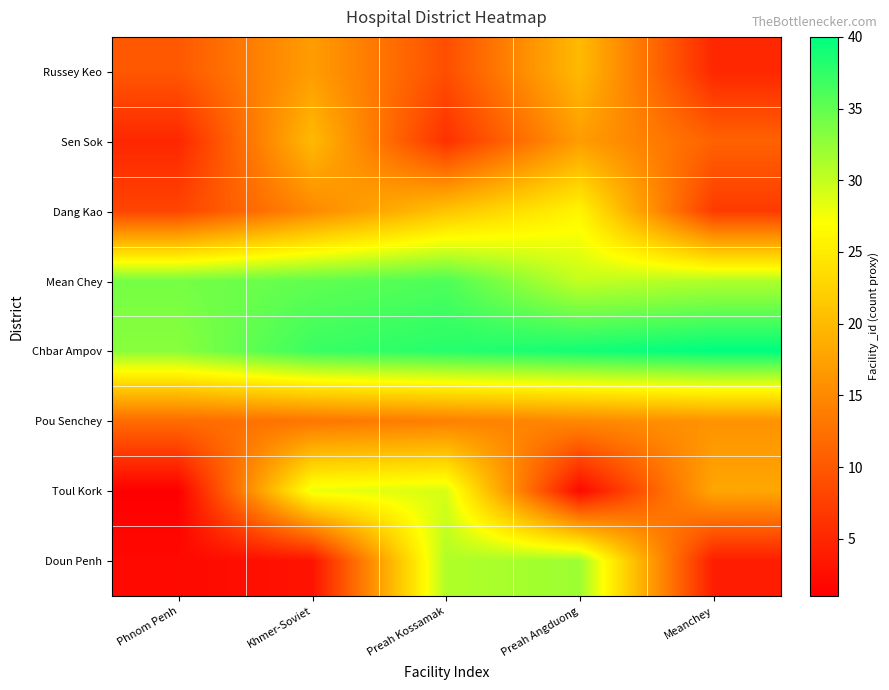

How many categories are shown in the chart?

5